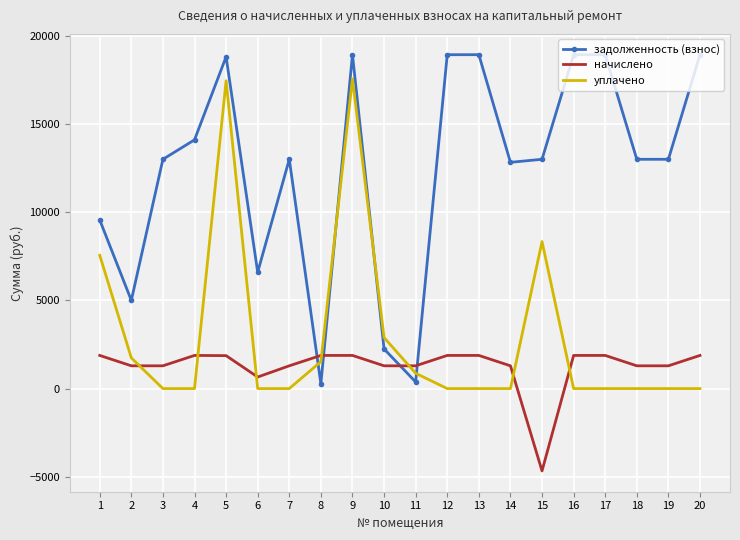

What is the minimum value for начислено?

-4670.5